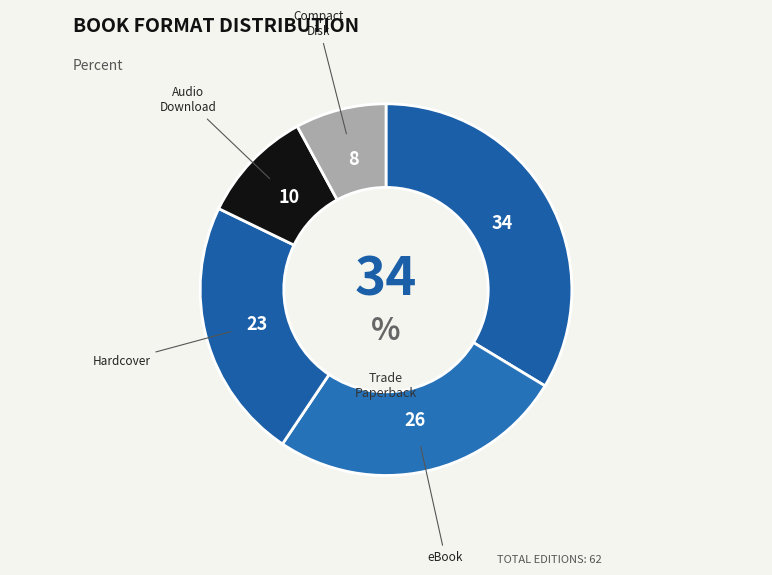

Approximately how many times larger is the value at Hardcover compared to eBook?

0.9